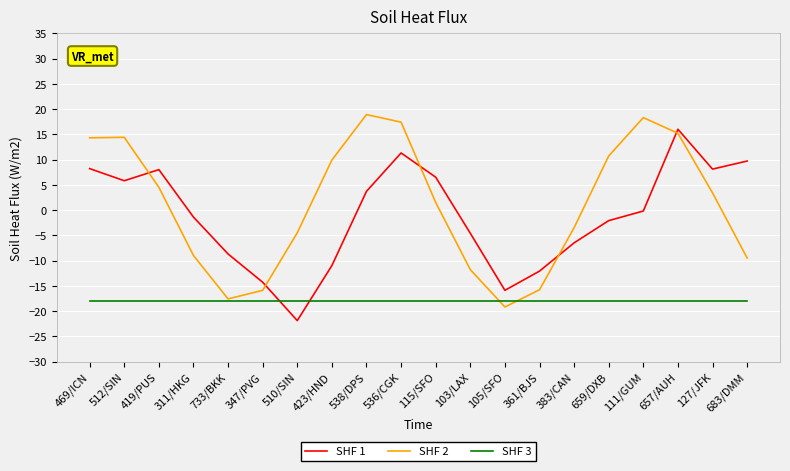

Between 347/PVG and 657/AUH, which series saw the biggest shift?

SHF 2